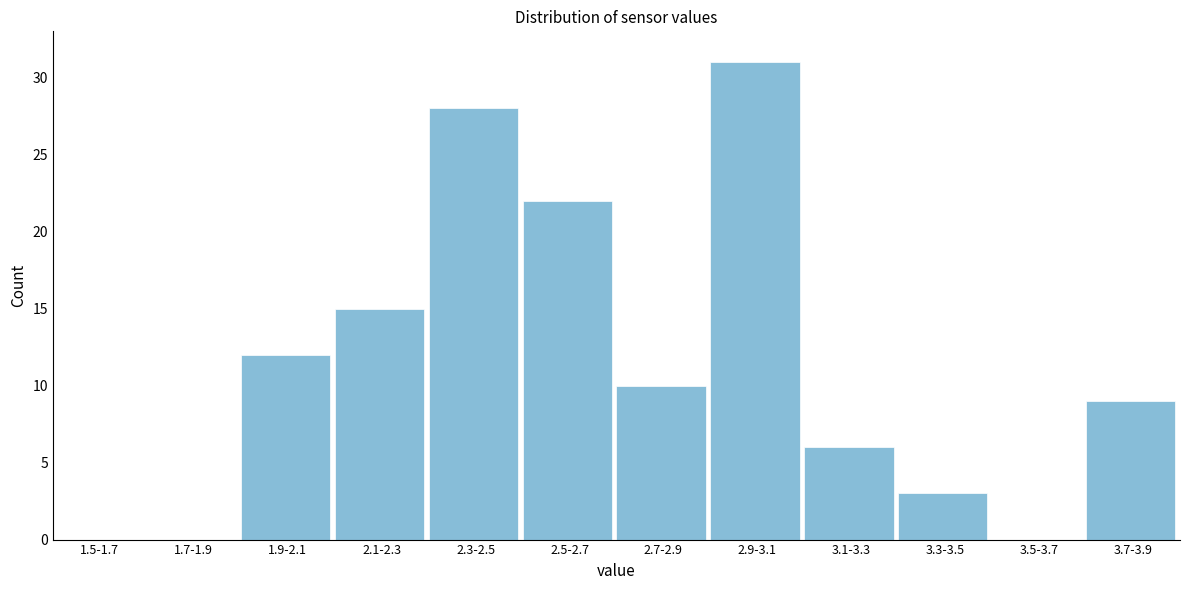

Reading left to right, what are all the values shown in this chart?

1.5-1.7=0	1.7-1.9=0	1.9-2.1=12	2.1-2.3=15	2.3-2.5=28	2.5-2.7=22	2.7-2.9=10	2.9-3.1=31	3.1-3.3=6	3.3-3.5=3	3.5-3.7=0	3.7-3.9=9